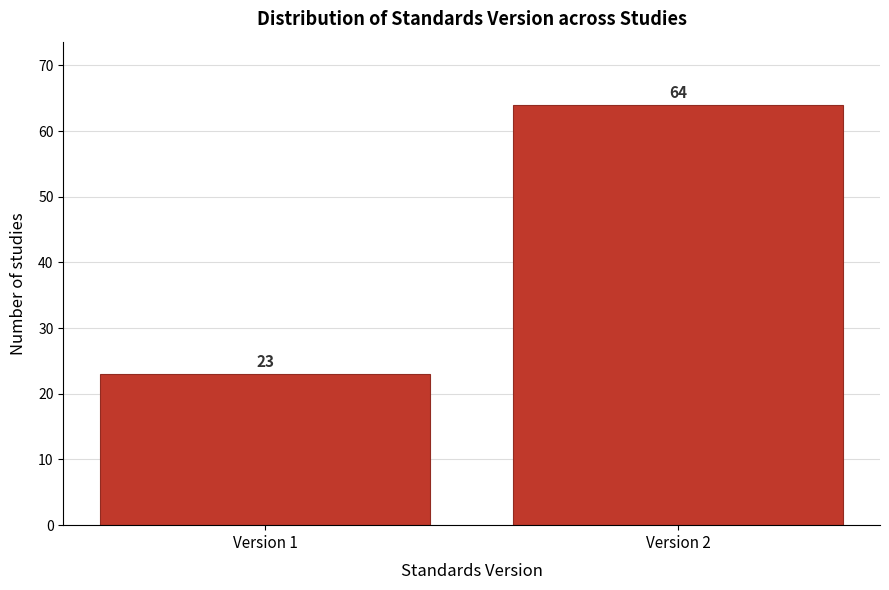

Reading right to left, extract all data points from this chart.

Version 2=64	Version 1=23